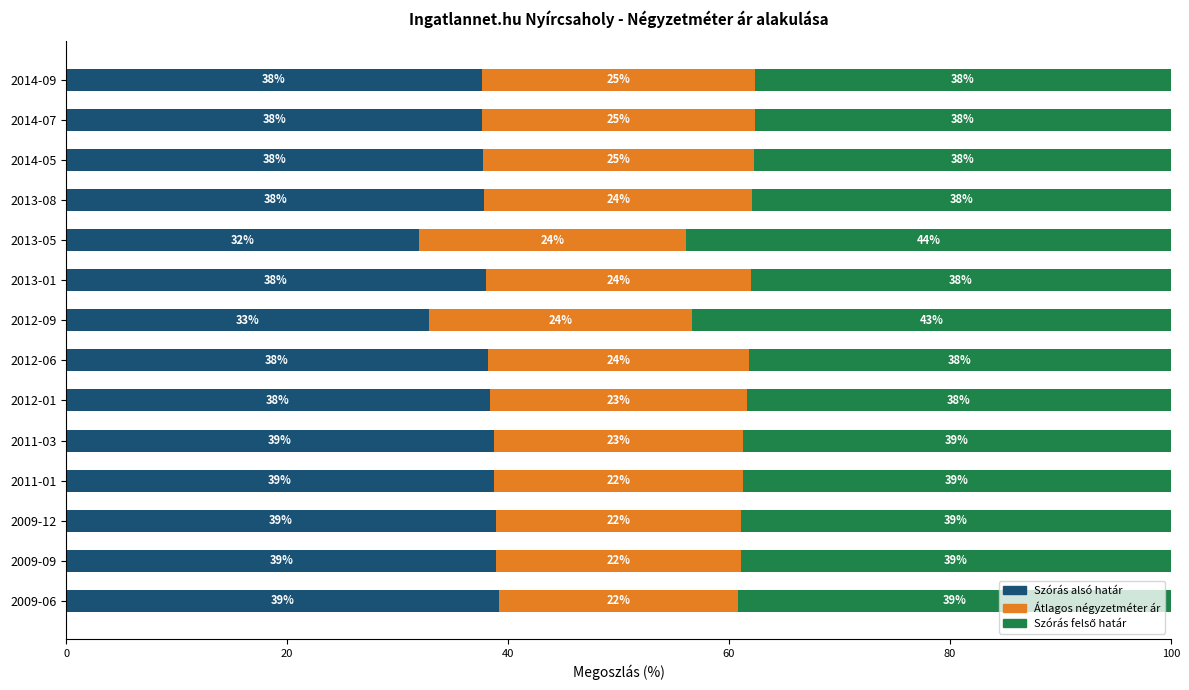

The Szórás alsó határ series shows 38.9 at 2009-12. True or false?

True